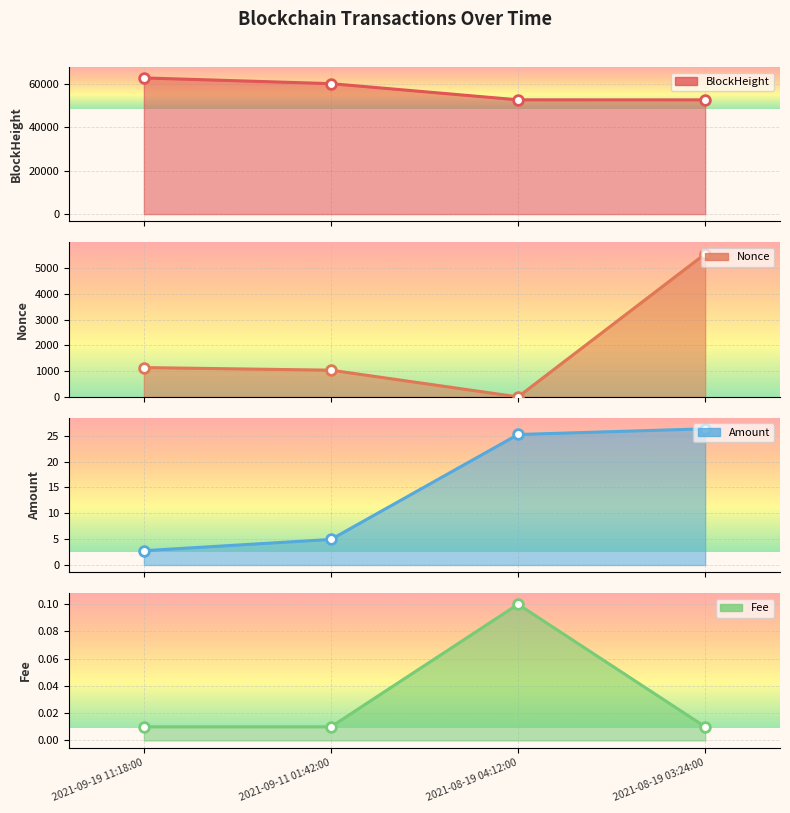

What is the difference between the BlockHeight values at 2021-09-19 11:18:00 and 2021-09-11 01:42:00?

2644.0